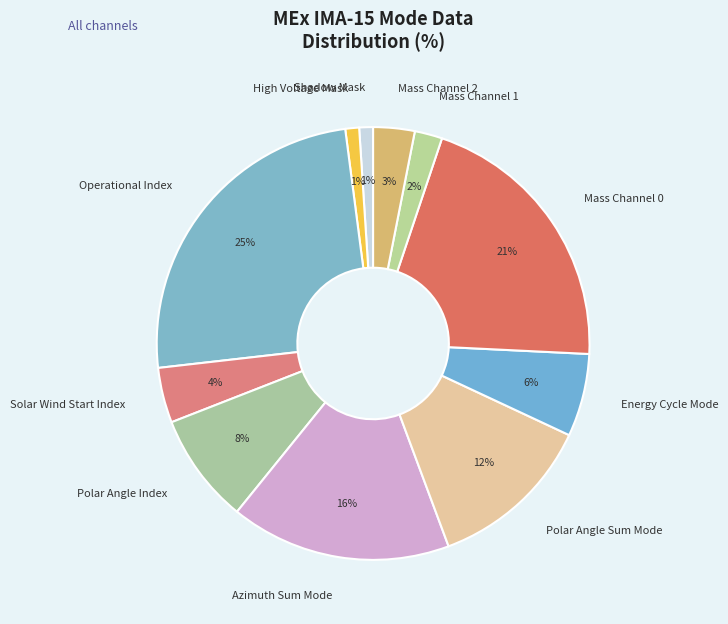

Do Mass Channel 0 and High Voltage Mask together represent more than half of the pie?

No